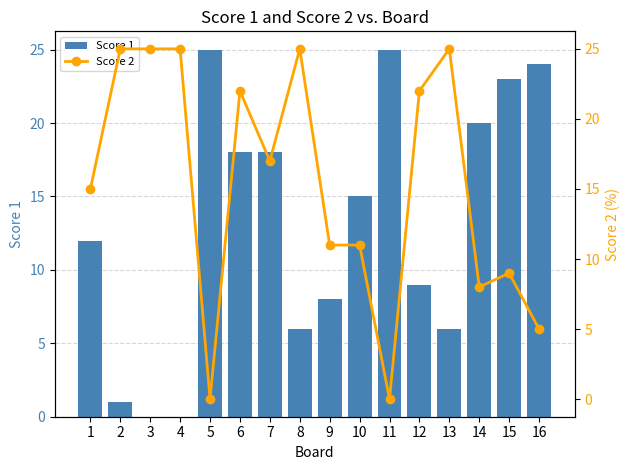

What is the sum of all Score 2 values?

245